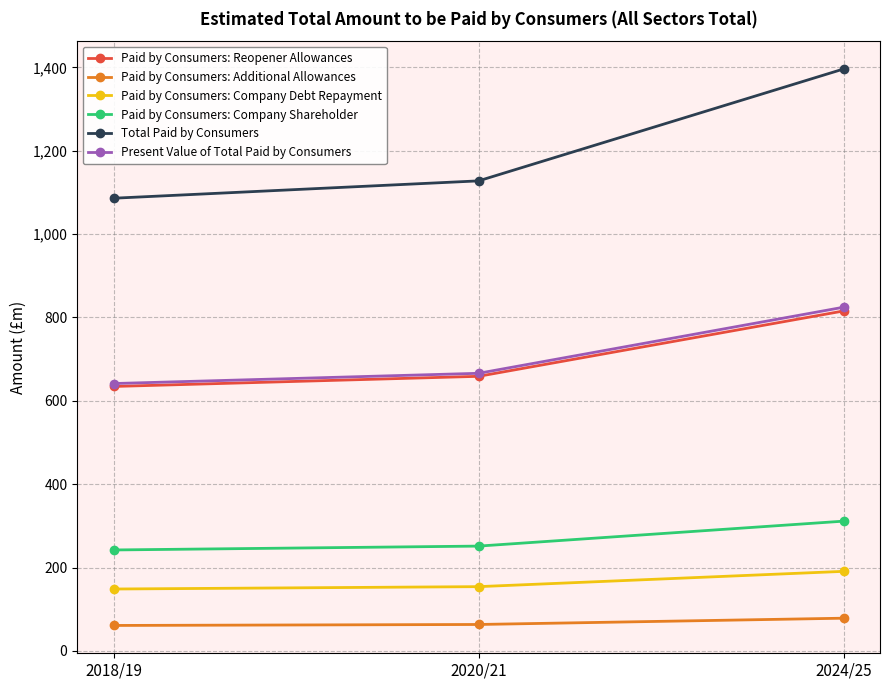

What is the highest value of the Paid by Consumers: Company Shareholder series?

311.2